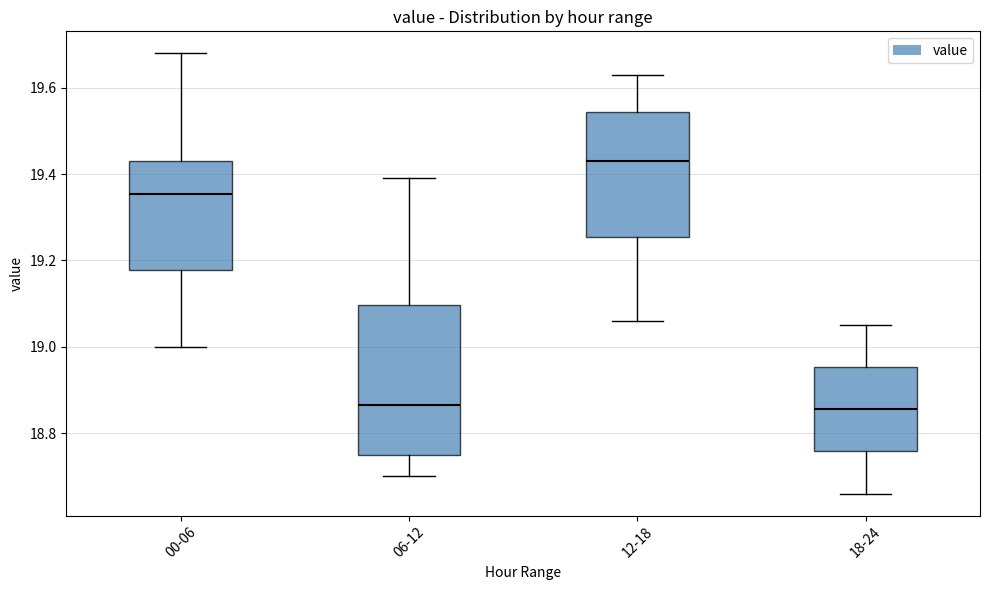

Where does the upper whisker of the box for 00-06 end on the y-axis? The values are not printed on the chart, so give them approximately, as read against the axis.

19.68